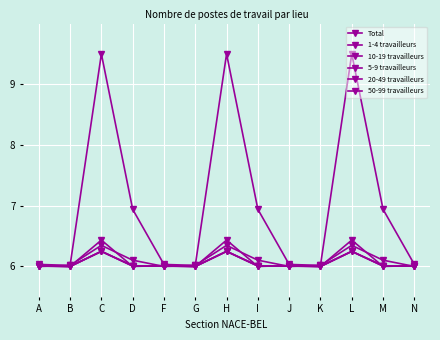

What is the difference between the second highest and minimum values in the 50-99 travailleurs series?

0.3